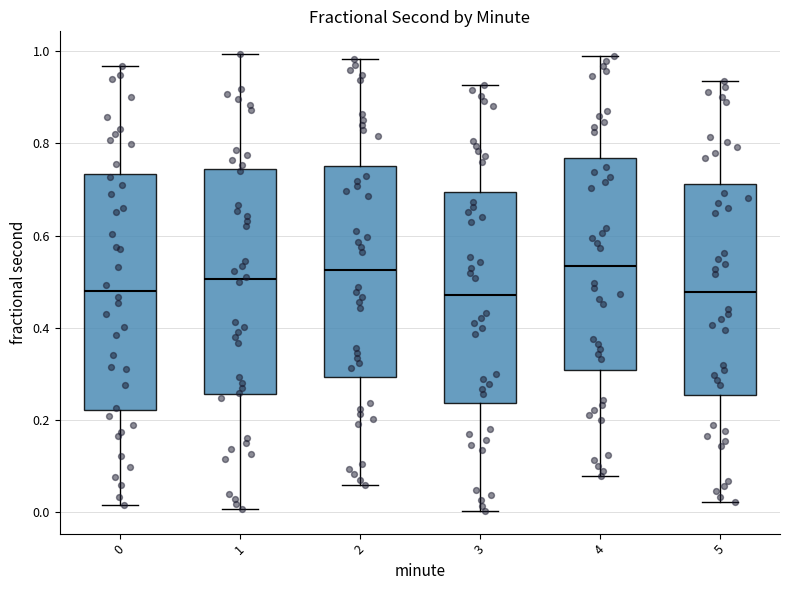

Comparing the boxes themselves (not the whiskers), which one is the tallest?

0